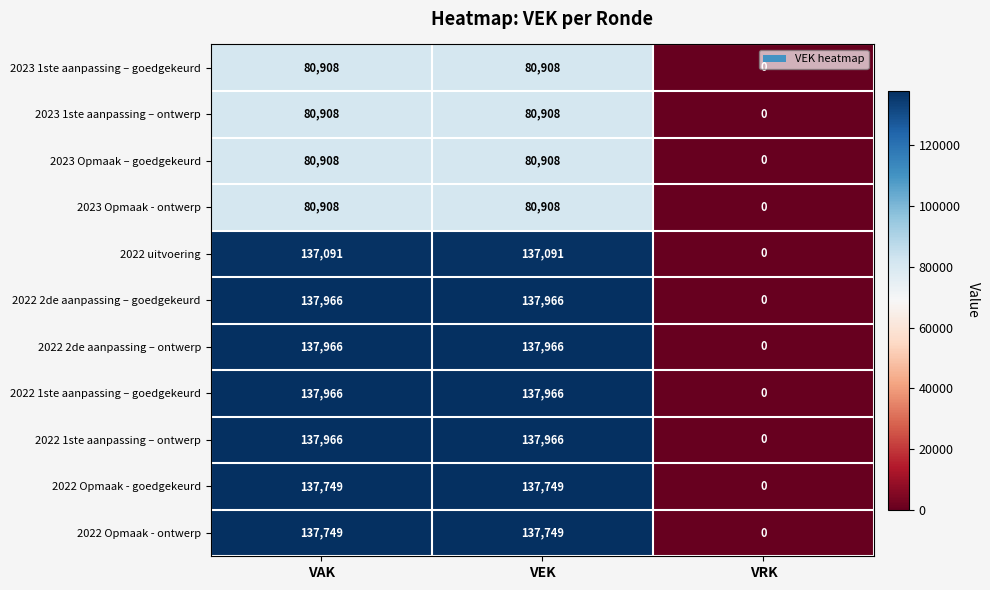

True or false: 2022 2de aanpassing – ontwerp has a value of 137966 at VEK.

True